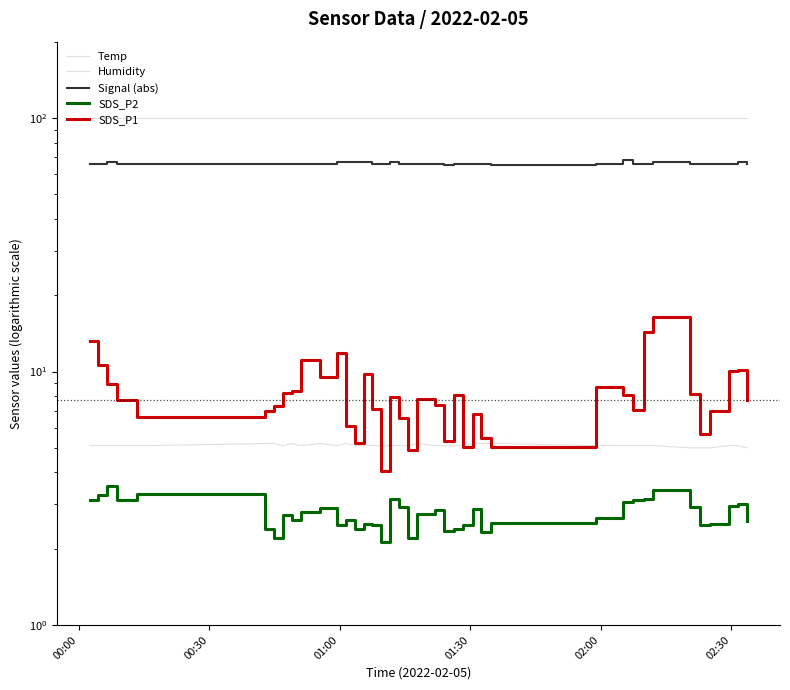

True or false: Humidity has more than 2 interior local peaks.

False